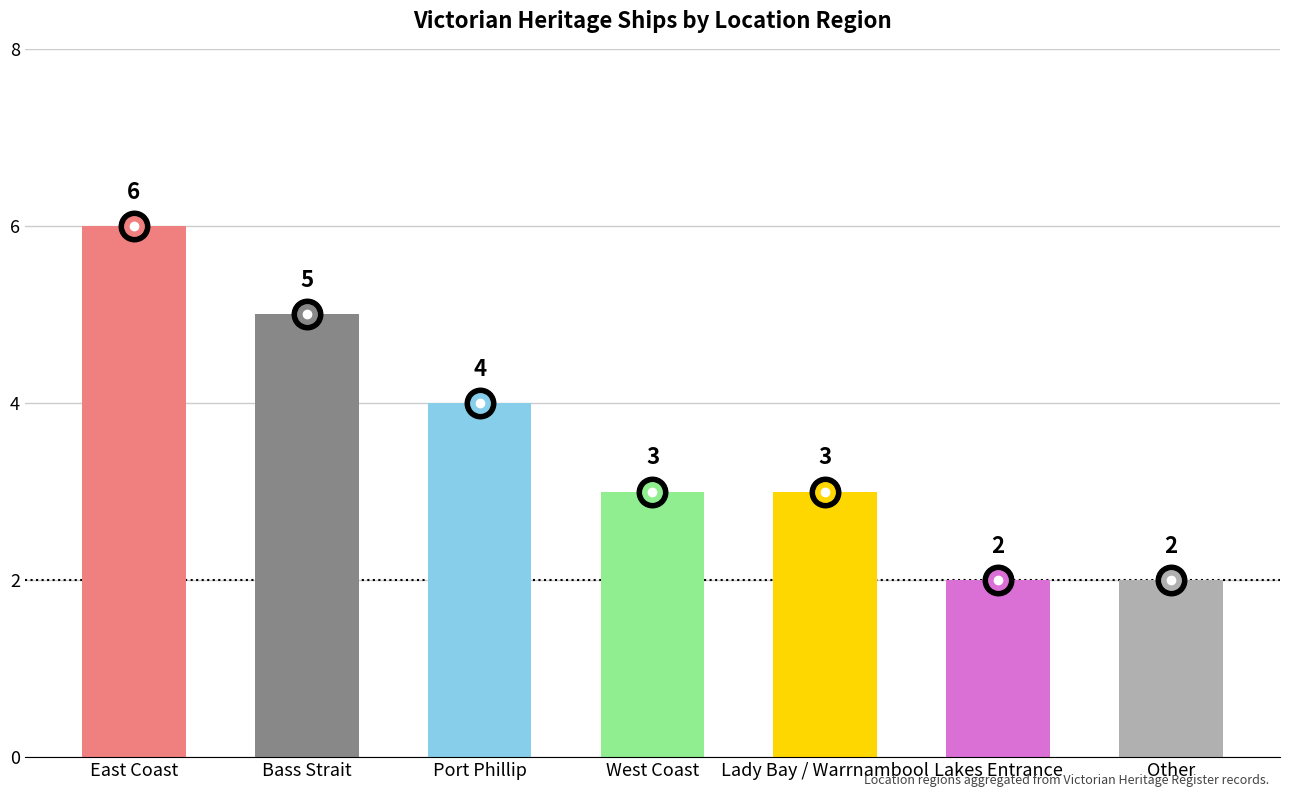

What is the value of the 1st bar from the left?

6